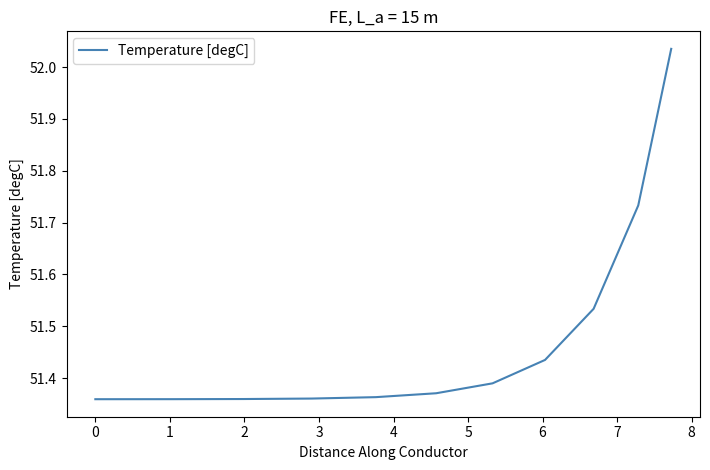

Does the chart display data point markers on the line(s)?

No